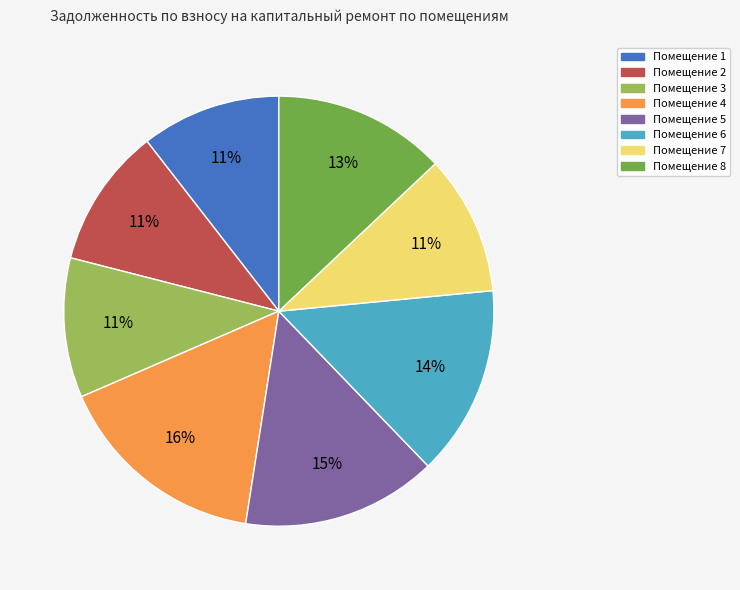

Which has a higher value, Помещение 6 or Помещение 4?

Помещение 4